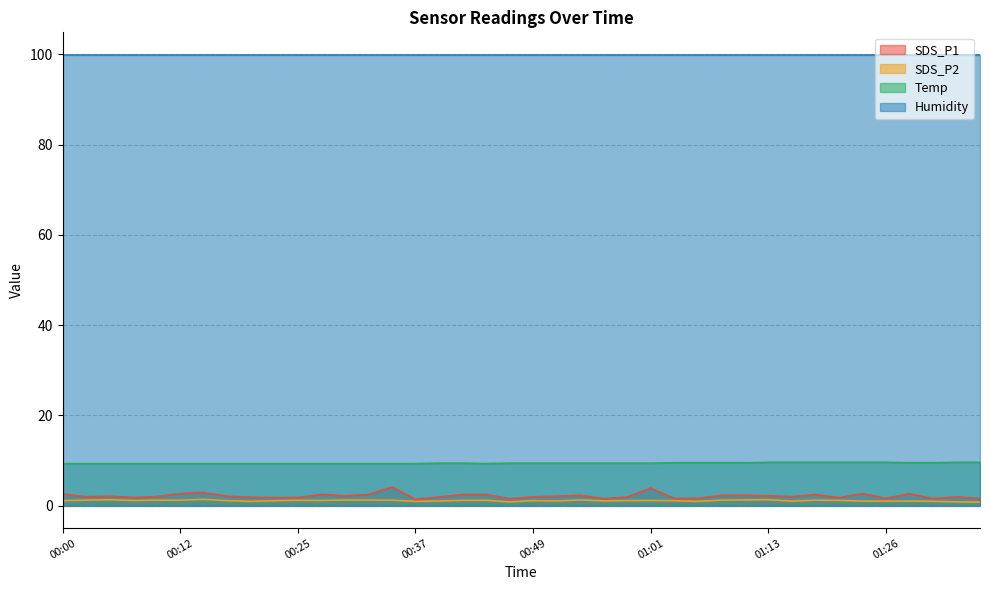

Which series has the largest total across all categories?

Humidity